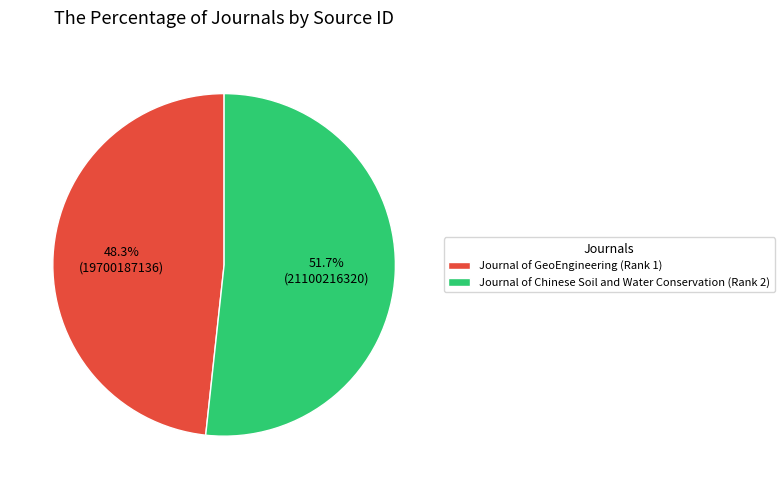

Which category has the smallest portion of the pie?

Journal of GeoEngineering (Rank 1)